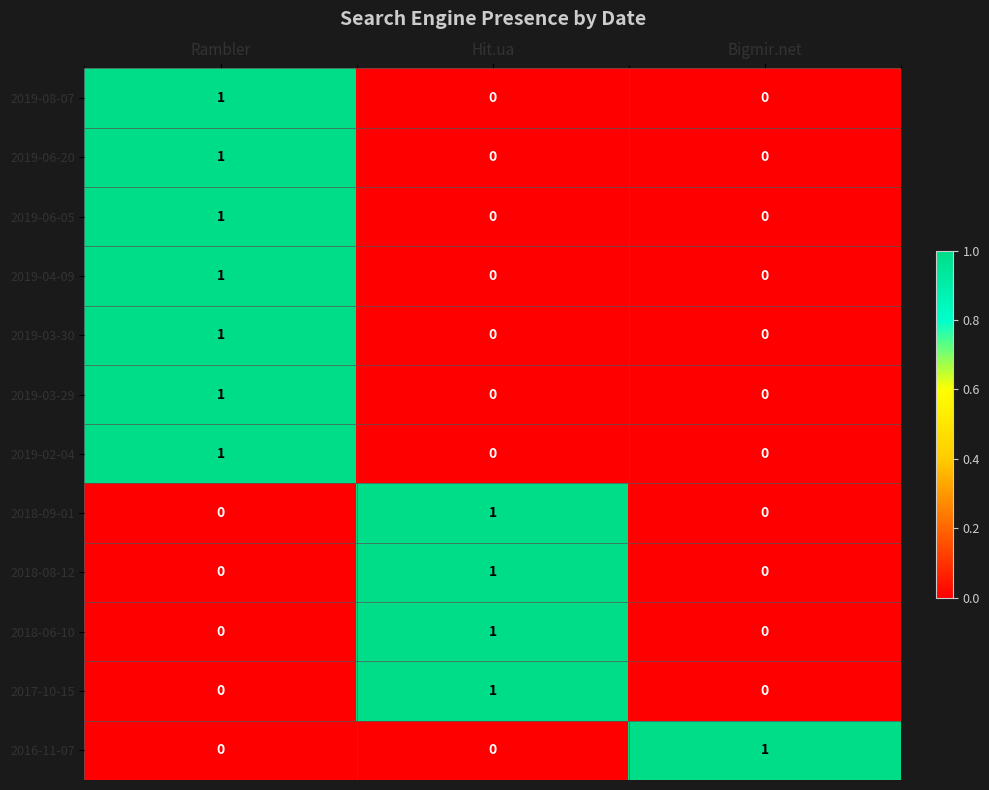

At which category is the sum across all series the highest?

Rambler